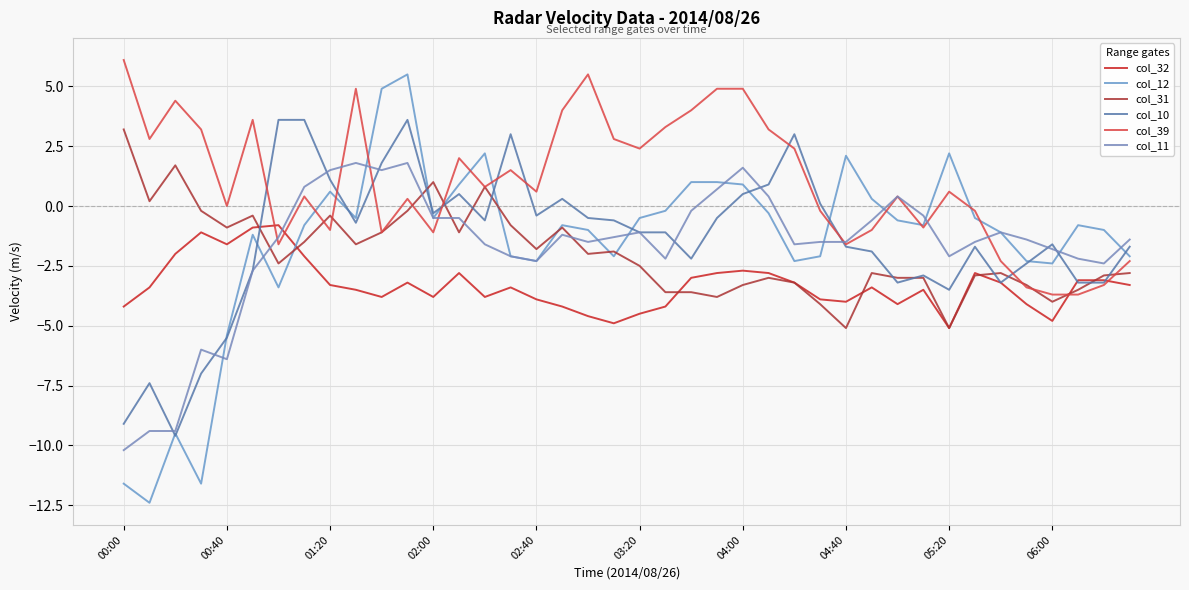

How many intersections are there between col_10 and col_11?

9